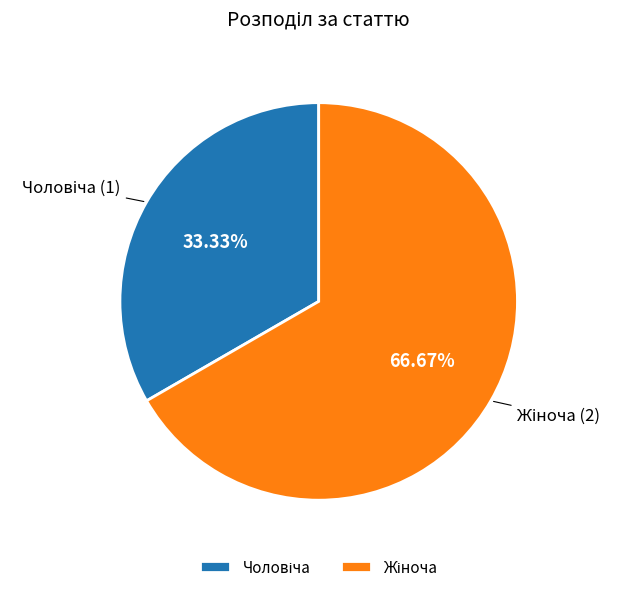

Count the number of slices in the pie.

2